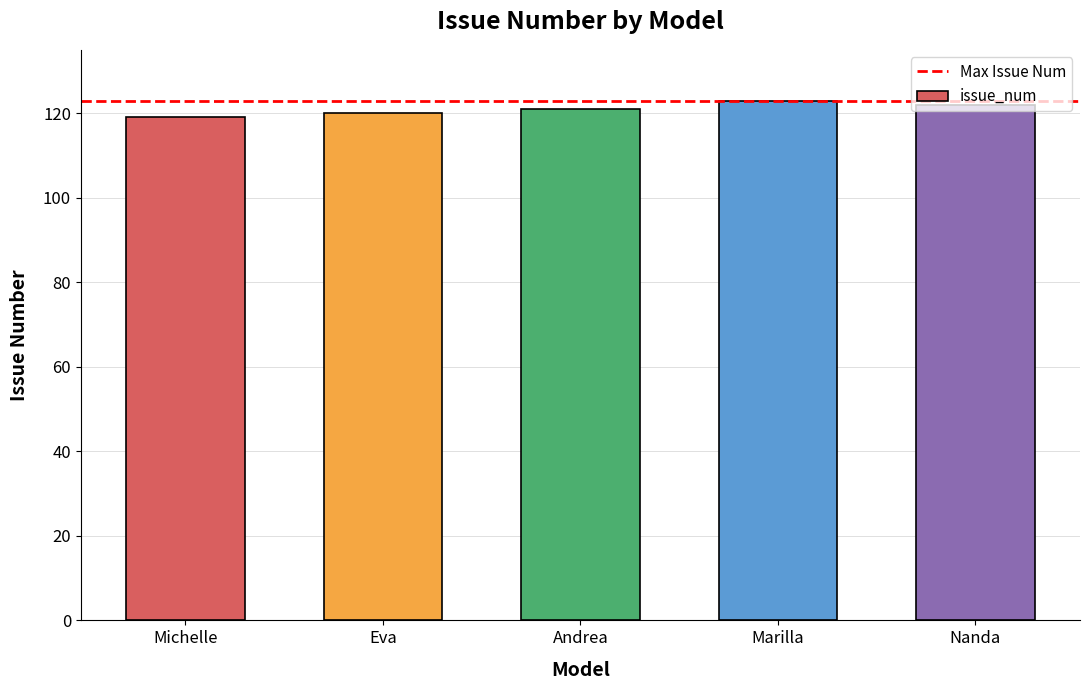

True or false: the data shows 54 at Nanda.

False